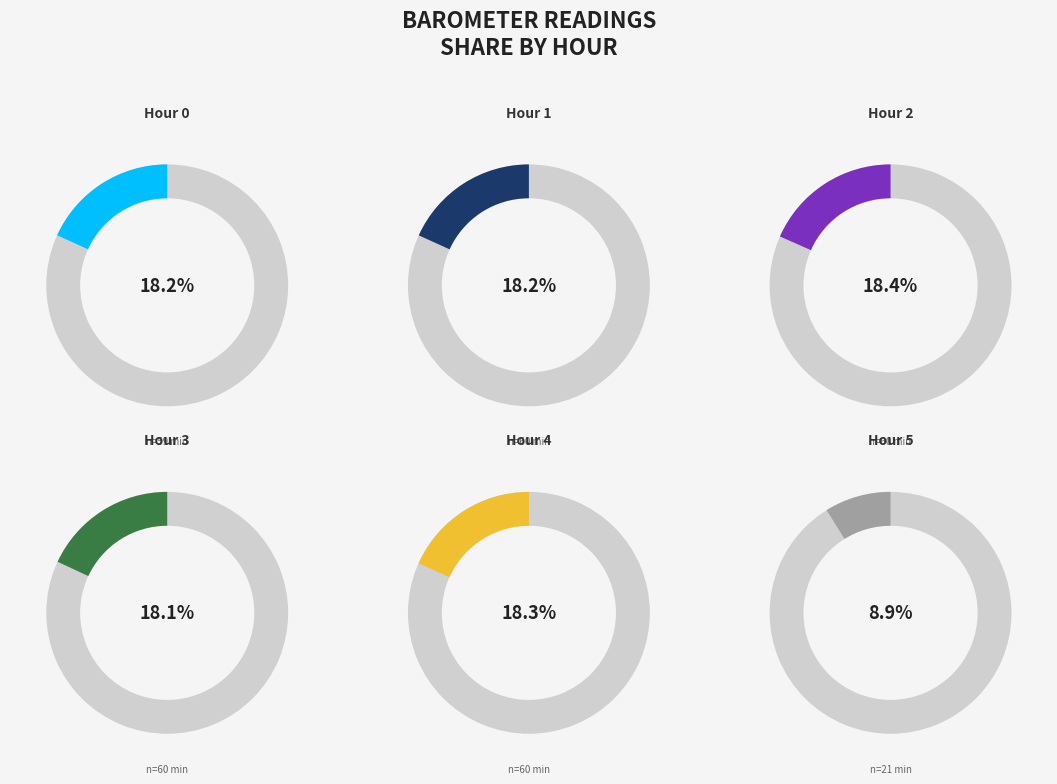

Count the number of slices in the pie.

6